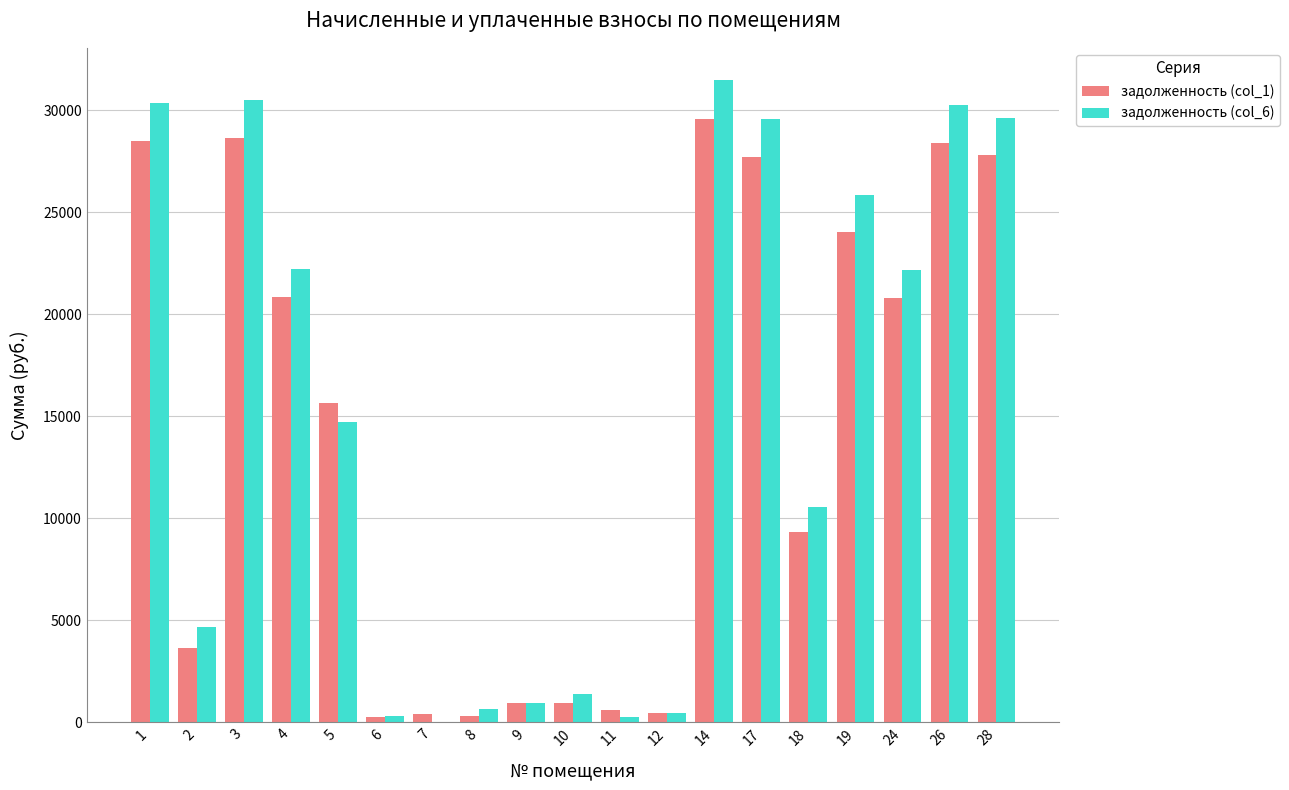

Which series changed the most between 10 and 26?

задолженность (col_6)